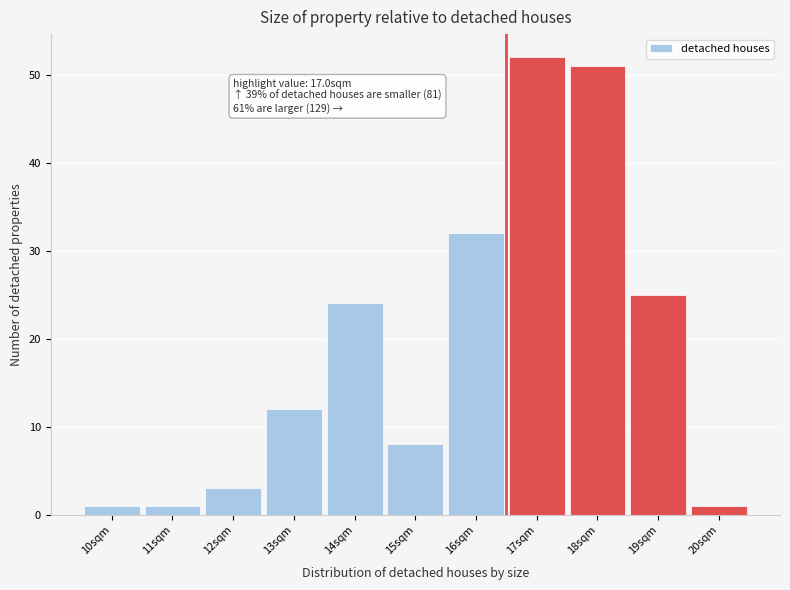

Reading left to right, what are all the values shown in this chart?

10sqm=1	11sqm=1	12sqm=3	13sqm=12	14sqm=24	15sqm=8	16sqm=32	17sqm=52	18sqm=51	19sqm=25	20sqm=1